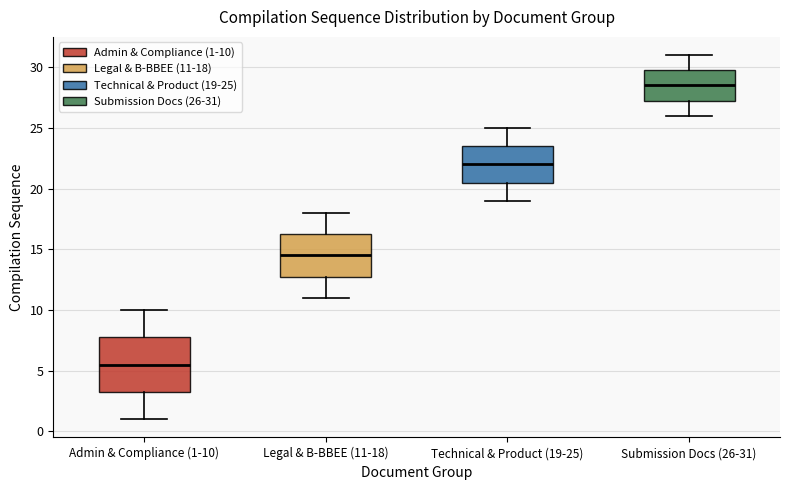

Reading left to right, transcribe this box plot: for each box, give where its median line is, the range the box spans, and where its two whiskers end, as read against the y-axis. The values are not printed on the chart, so give them approximately, as read against the axis.

Admin & Compliance (1-10): median 5.5, box 3.5 to 8.0, whiskers 1.0 to 10.0
Legal & B-BBEE (11-18): median 14.5, box 13.0 to 16.5, whiskers 11.0 to 18.0
Technical & Product (19-25): median 22.0, box 20.5 to 23.5, whiskers 19.0 to 25.0
Submission Docs (26-31): median 28.5, box 27.5 to 30.0, whiskers 26.0 to 31.0